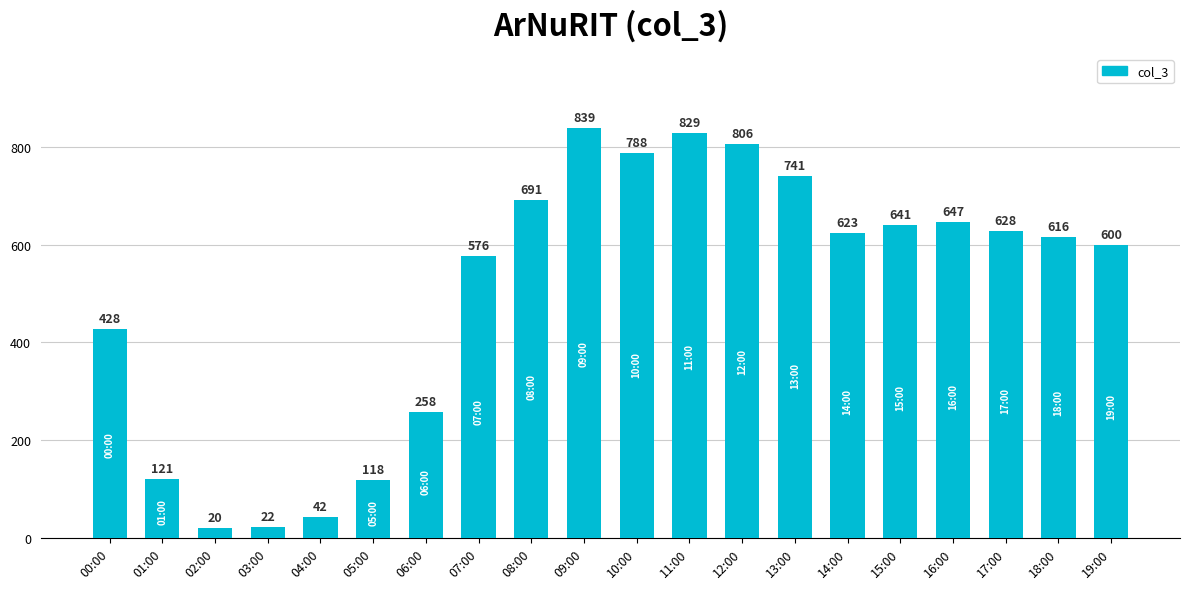

What is the label of the 12th bar from the right?

08:00